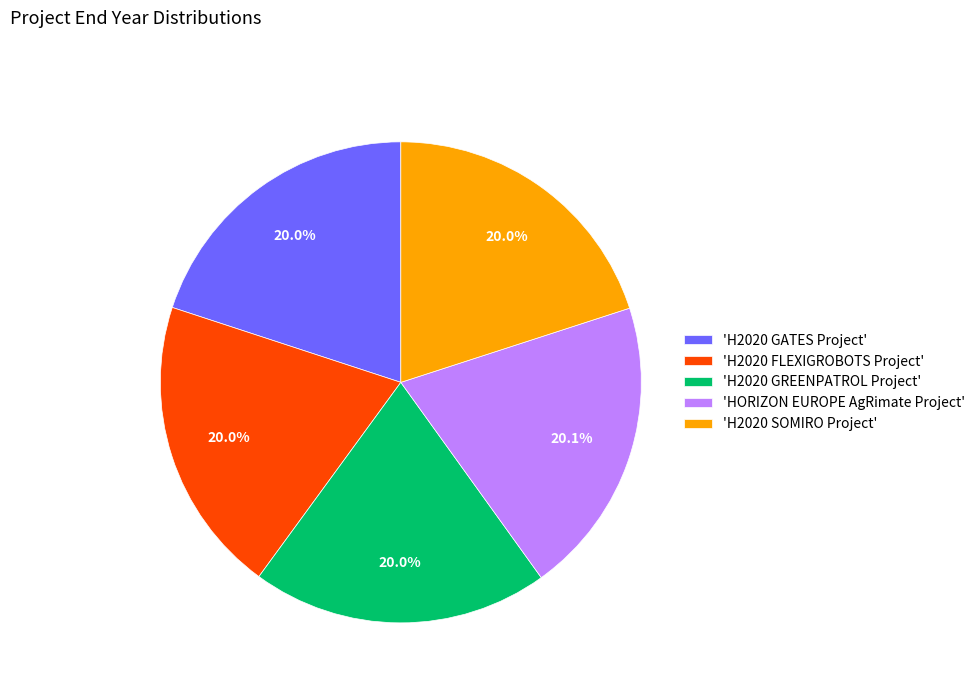

What is the ratio of the value at 'H2020 FLEXIGROBOTS Project' to the value at 'HORIZON EUROPE AgRimate Project'?

1.0